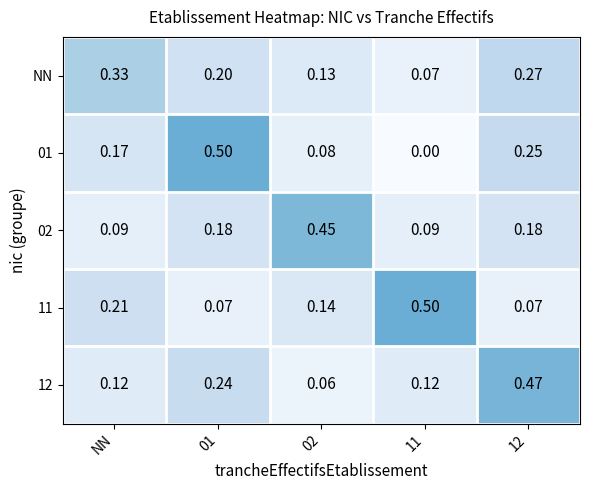

Is the value of 11 at 01 greater than the value of 01 at 12?

No